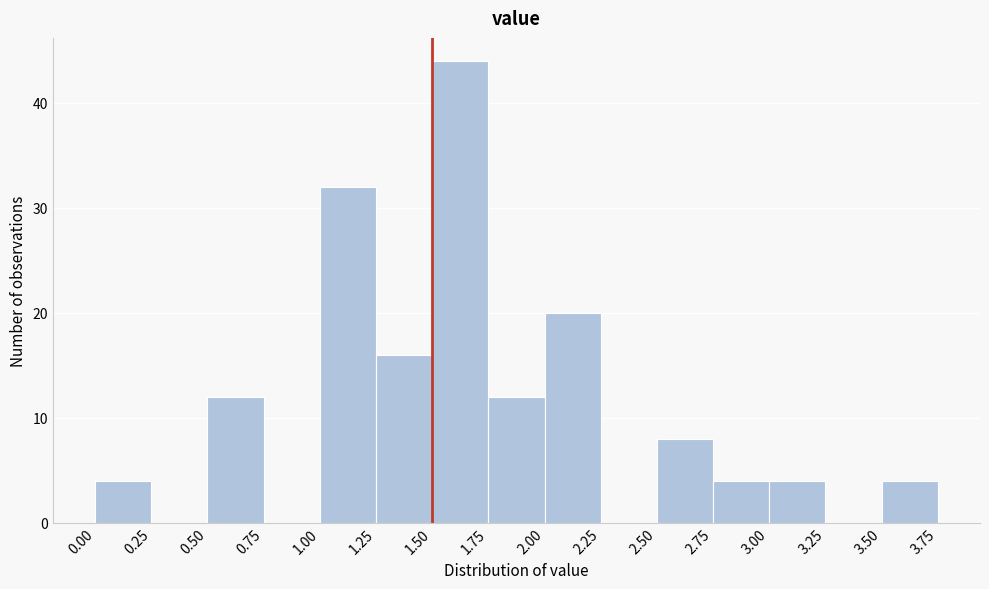

Reading left to right, list every bar in this chart as the range it spans on the x-axis followed by its height. The values are not printed on the chart, so give them approximately, as read against the axis.

0.00 to 0.25: 4
0.25 to 0.50: 0
0.50 to 0.75: 12
0.75 to 1.00: 0
1.00 to 1.25: 32
1.25 to 1.50: 16
1.50 to 1.75: 44
1.75 to 2.00: 12
2.00 to 2.25: 20
2.25 to 2.50: 0
2.50 to 2.75: 8
2.75 to 3.00: 4
3.00 to 3.25: 4
3.25 to 3.50: 0
3.50 to 3.75: 4